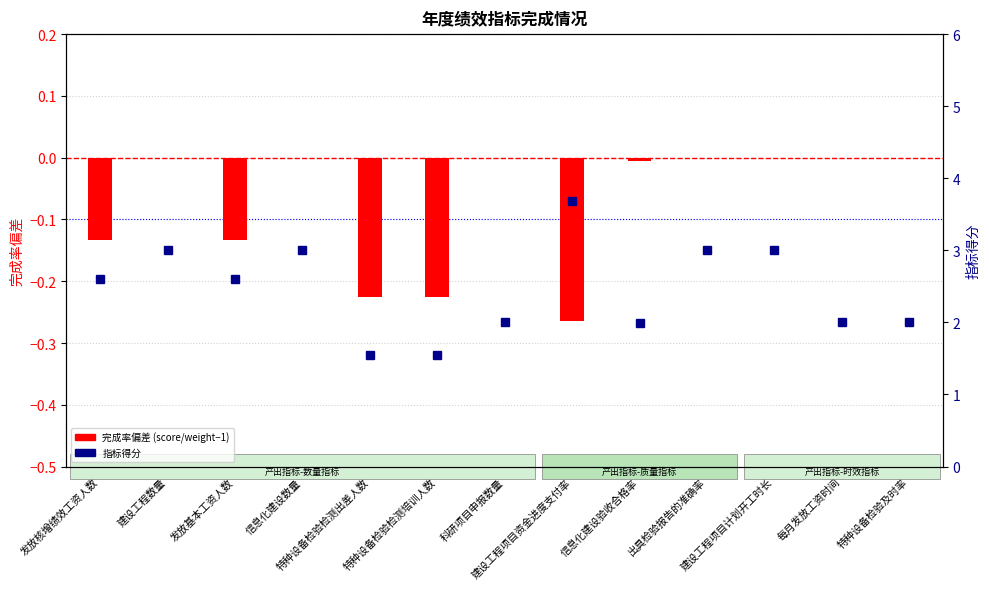

List the series in order of their peak value, lowest first.

完成率偏差 (score/weight - 1), 指标得分